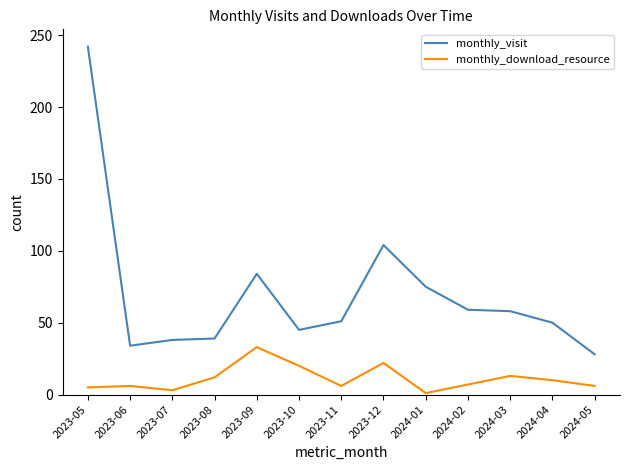

What is the total value across all series at 2023-10?

65